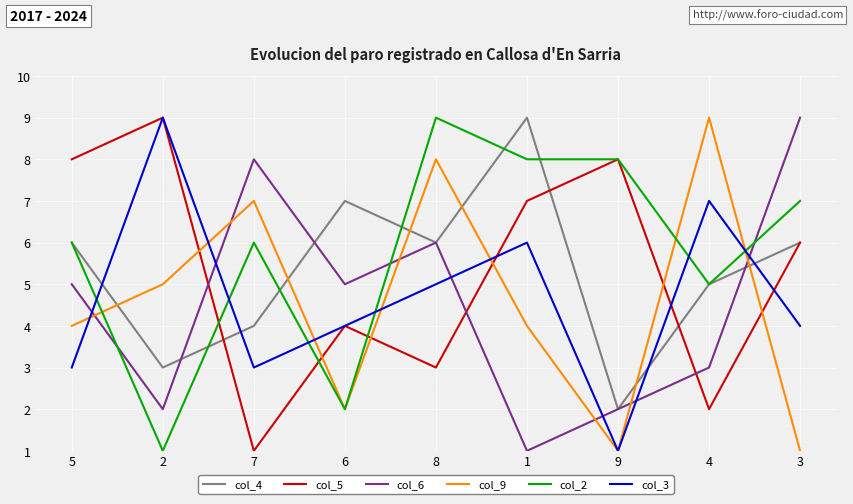

What is the total value across all series at 2?

29